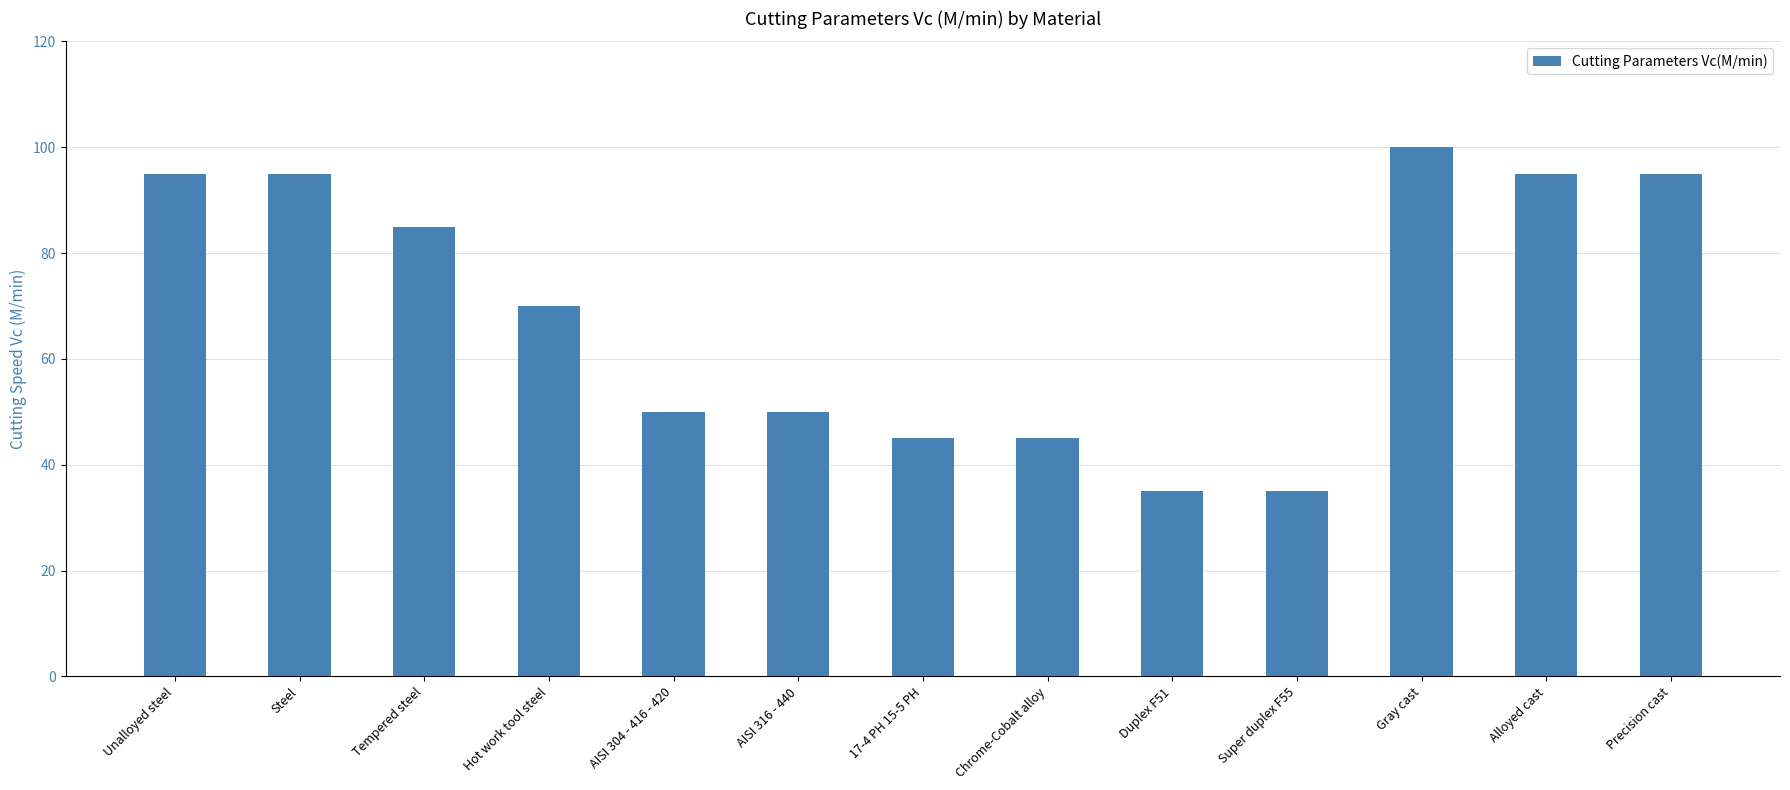

What is the sum of all values?

895